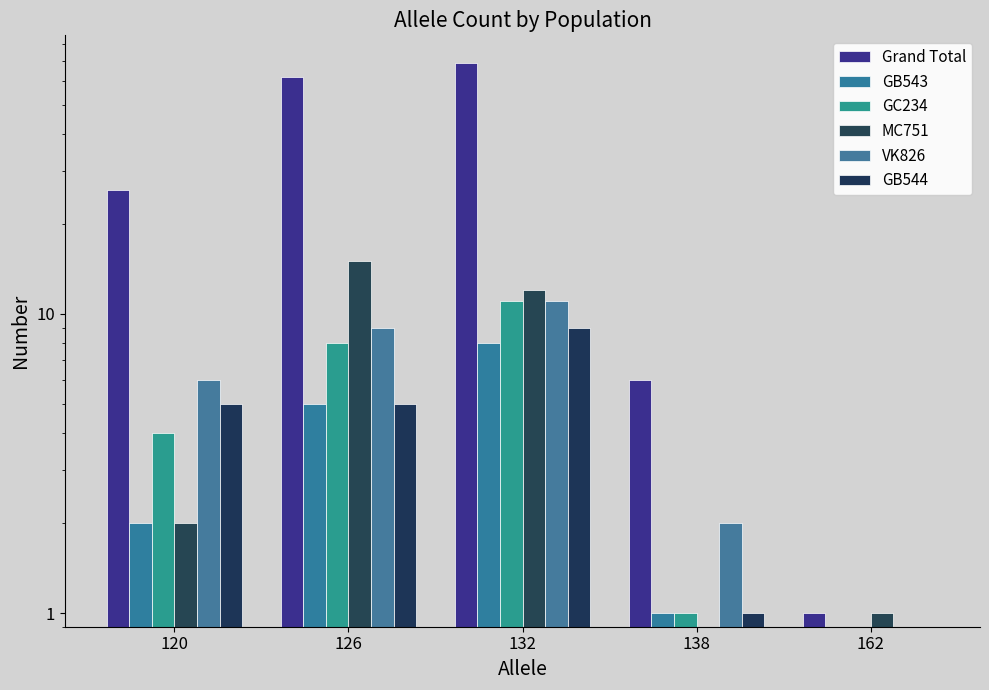

The value of GB543 at 132 is 8. True or false?

True